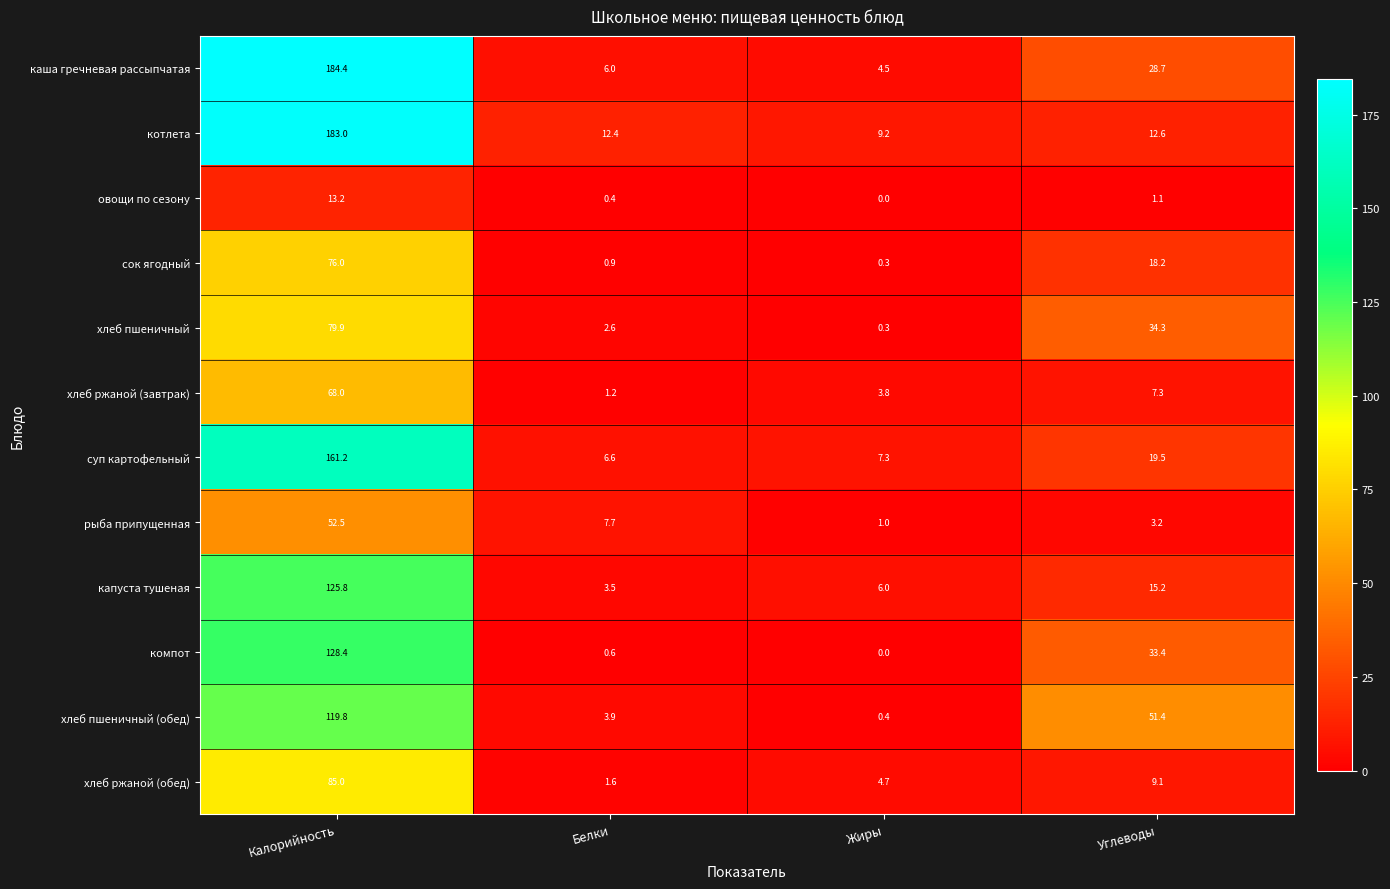

What is the greatest value displayed?

184.4